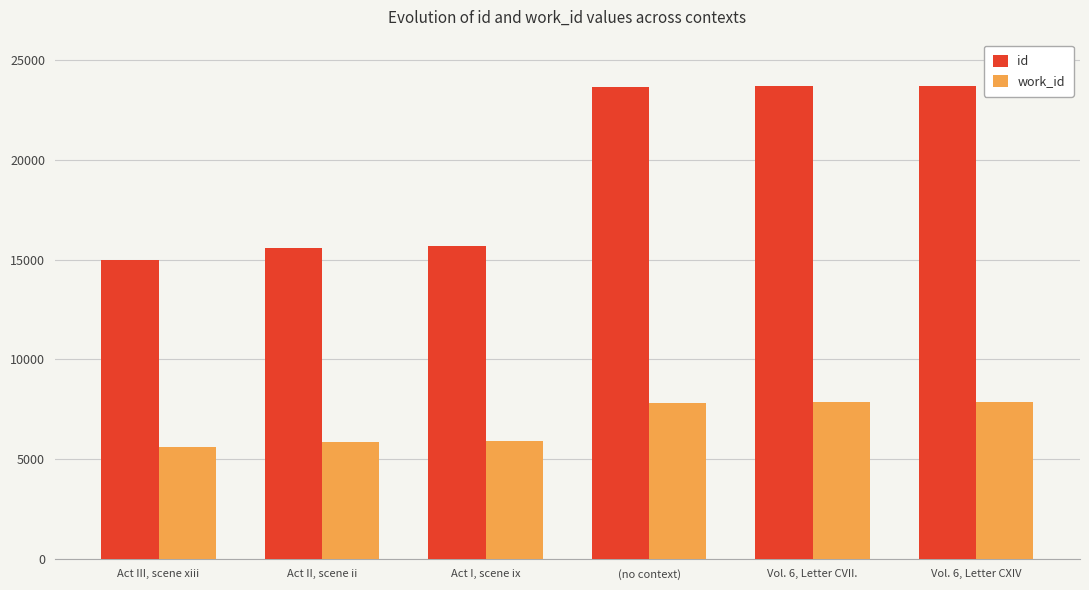

What is the total value across all series at Act III, scene xiii?

20577